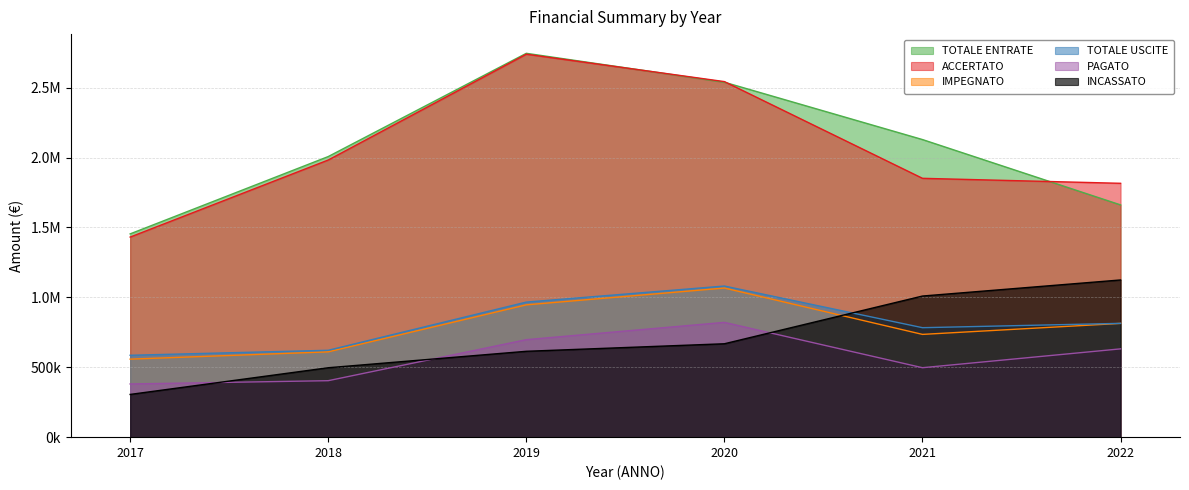

Reading left to right, transcribe all the data shown in this chart.

TOTALE ENTRATE: 1453919.4	2006973.4	2745445.1	2538651.3	2128526.2	1661240.9
TOTALE USCITE: 585730.8	621452.1	966129.2	1080930.1	782941.5	813980.6
ACCERTATO: 1431129.3	1982302.4	2739128.2	2543076.2	1851348.5	1815678.3
INCASSATO: 305650.8	496529.5	614198.2	668035.2	1009385.4	1124375.3
IMPEGNATO: 558066.0	610223.3	946399.7	1066598.7	735006.6	813662.7
PAGATO: 380508.7	403916.6	697356.6	820984.9	496738.7	631527.5